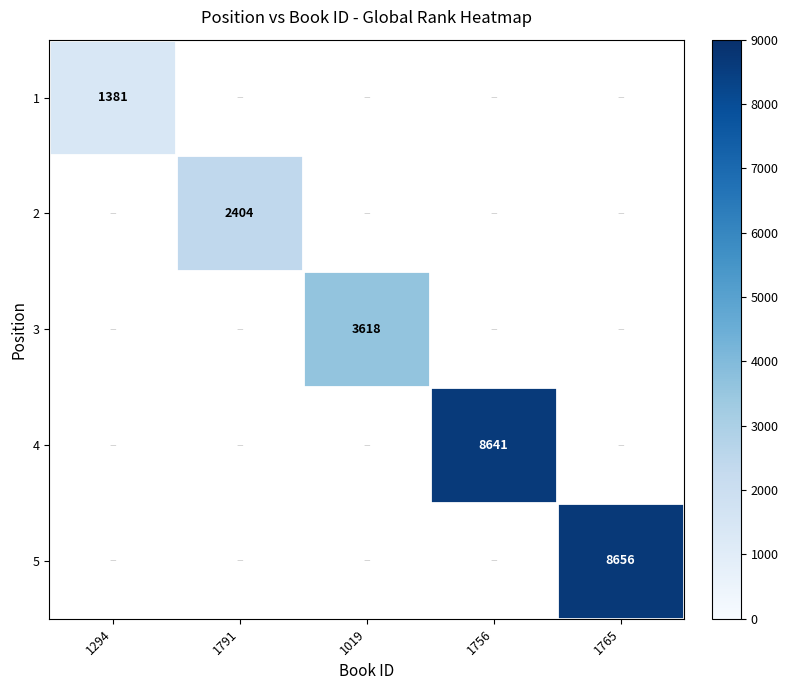

How many series are shown in this chart?

5